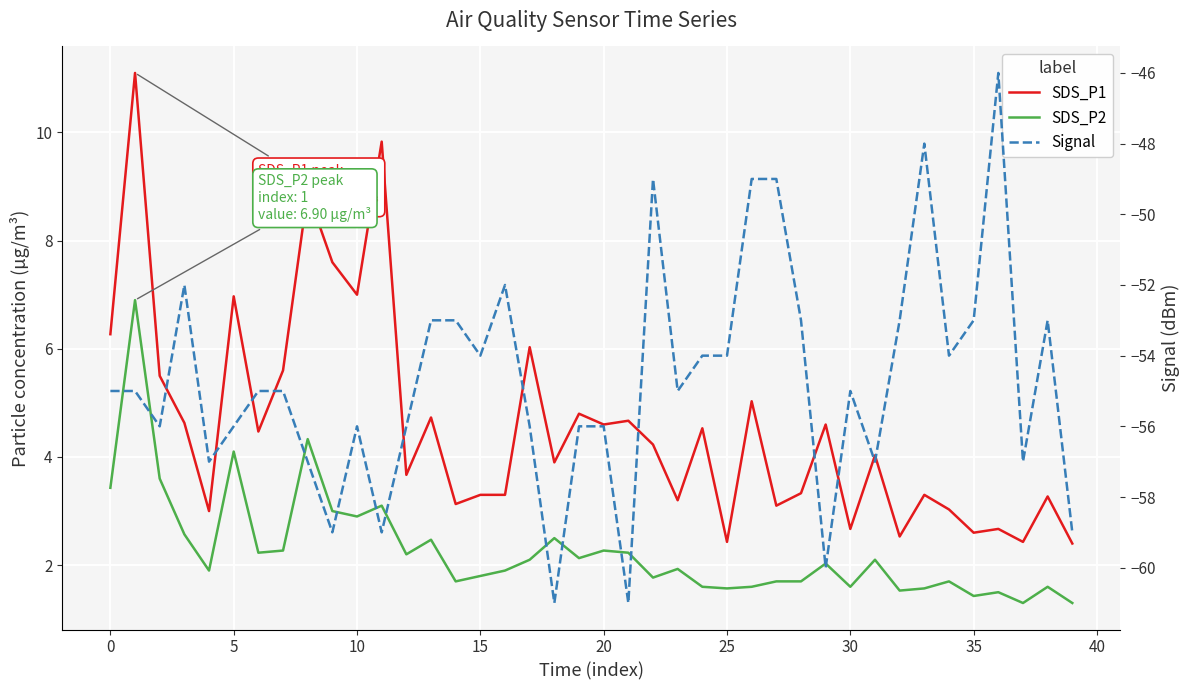

True or false: SDS_P2 and Signal intersect in this chart.

False